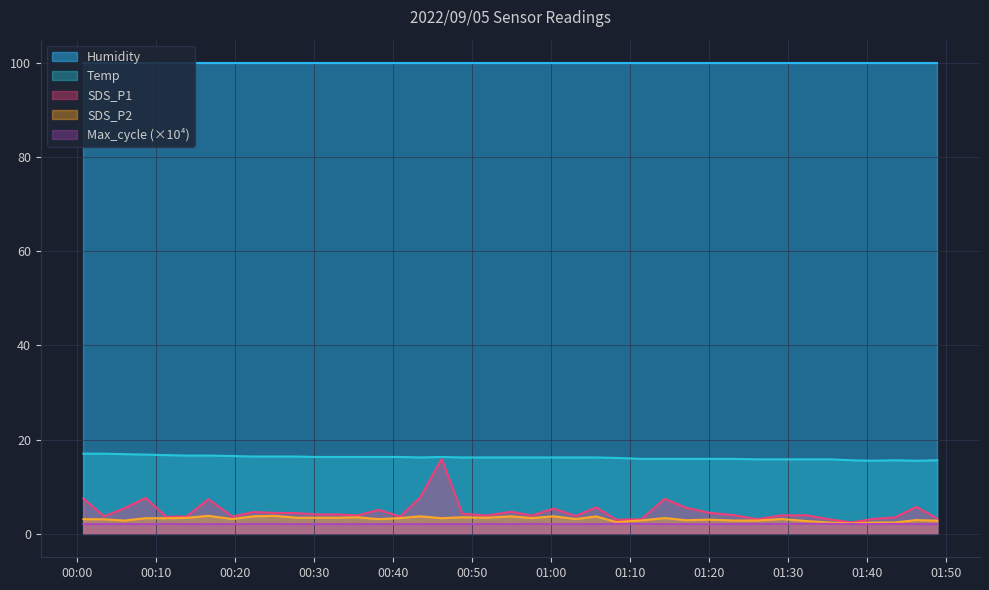

What is the value of the SDS_P1 point at the 16th from the left?

3.6